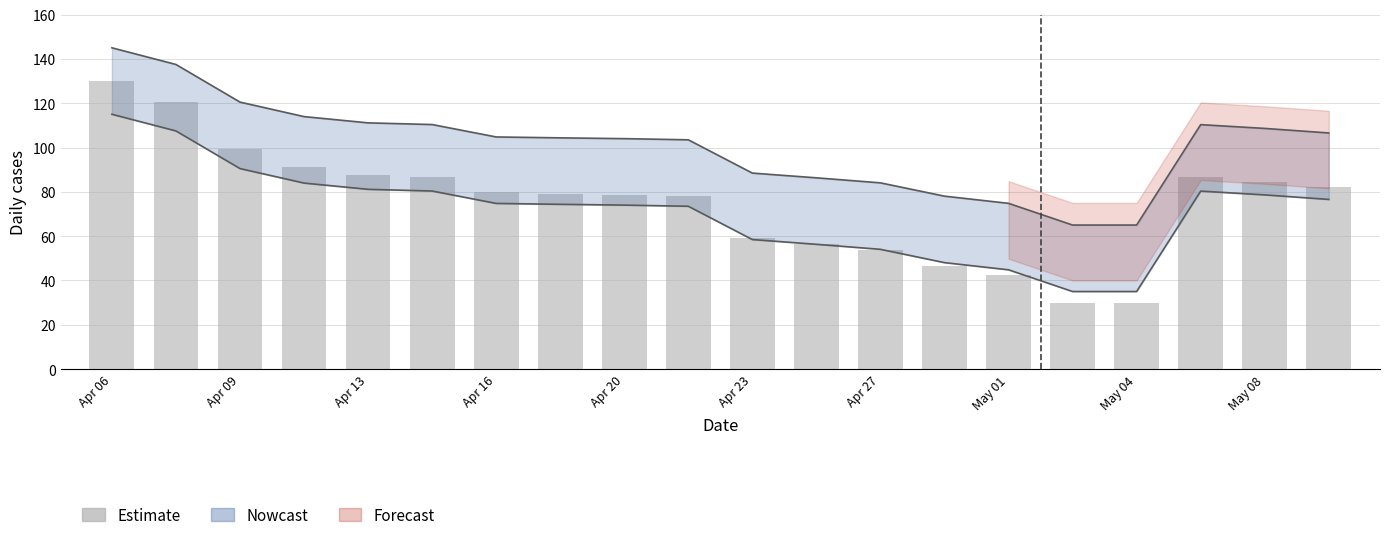

How many data points does each series have?

20